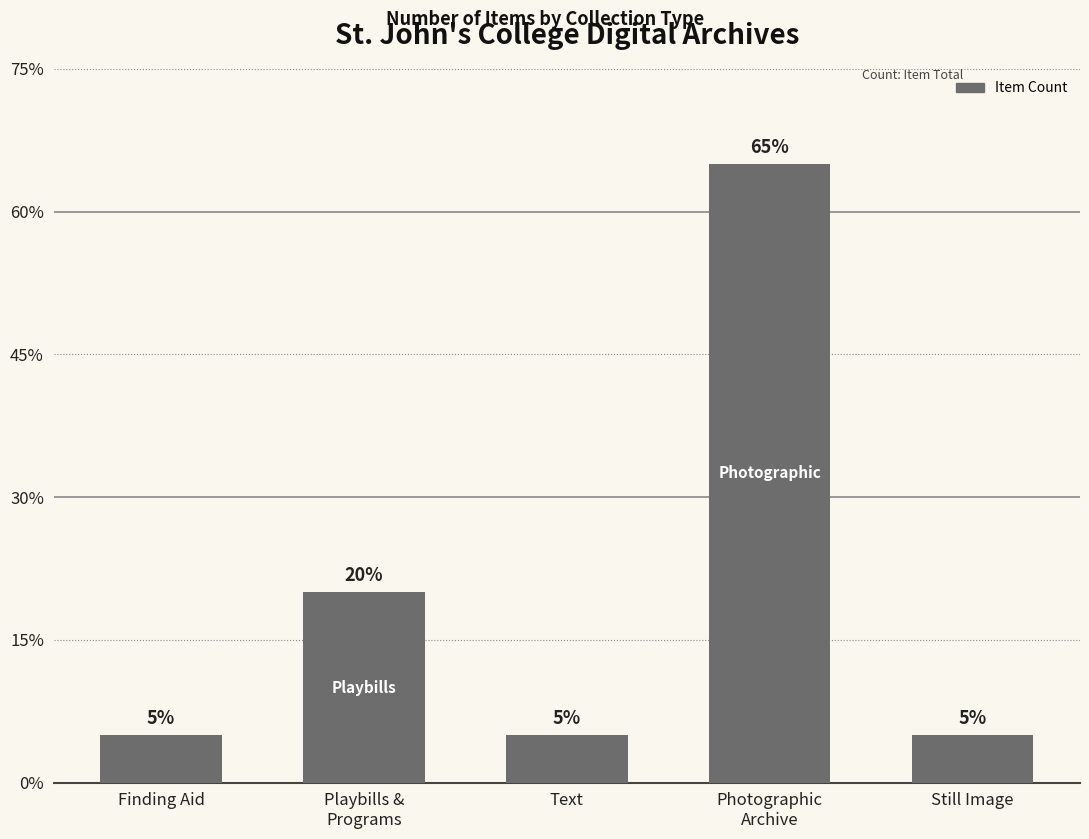

Are the bars horizontal?

No